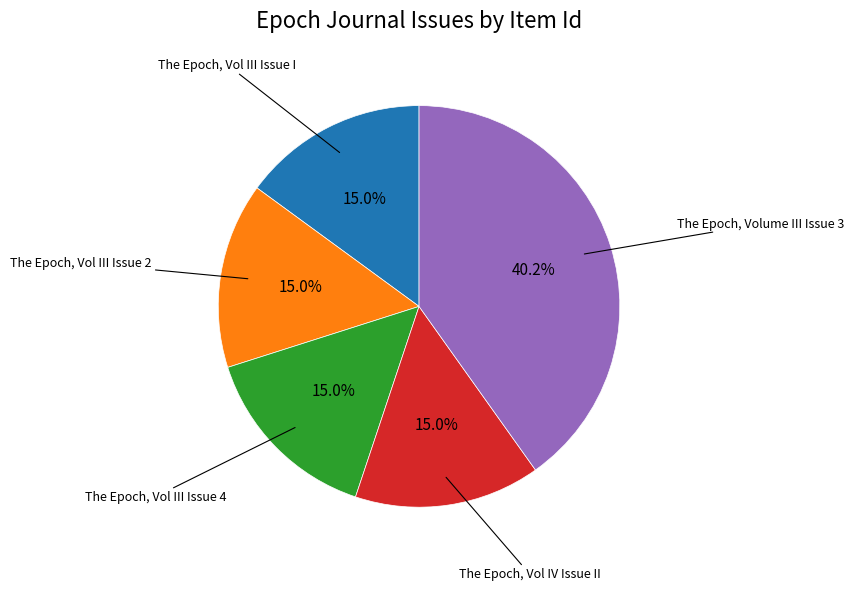

How many segments does this pie chart have?

5